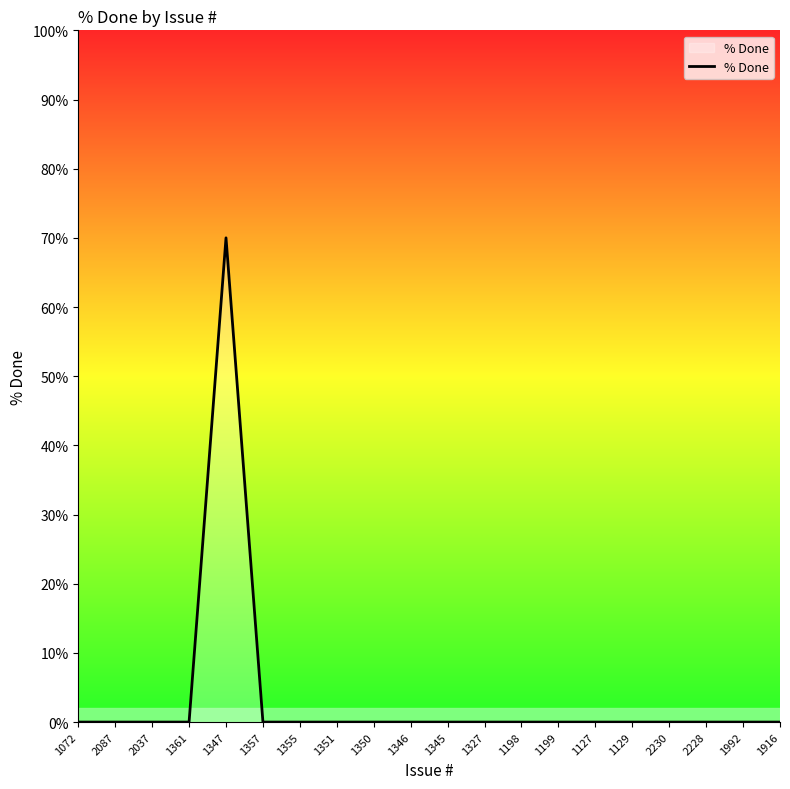

What is the greatest value displayed?

70